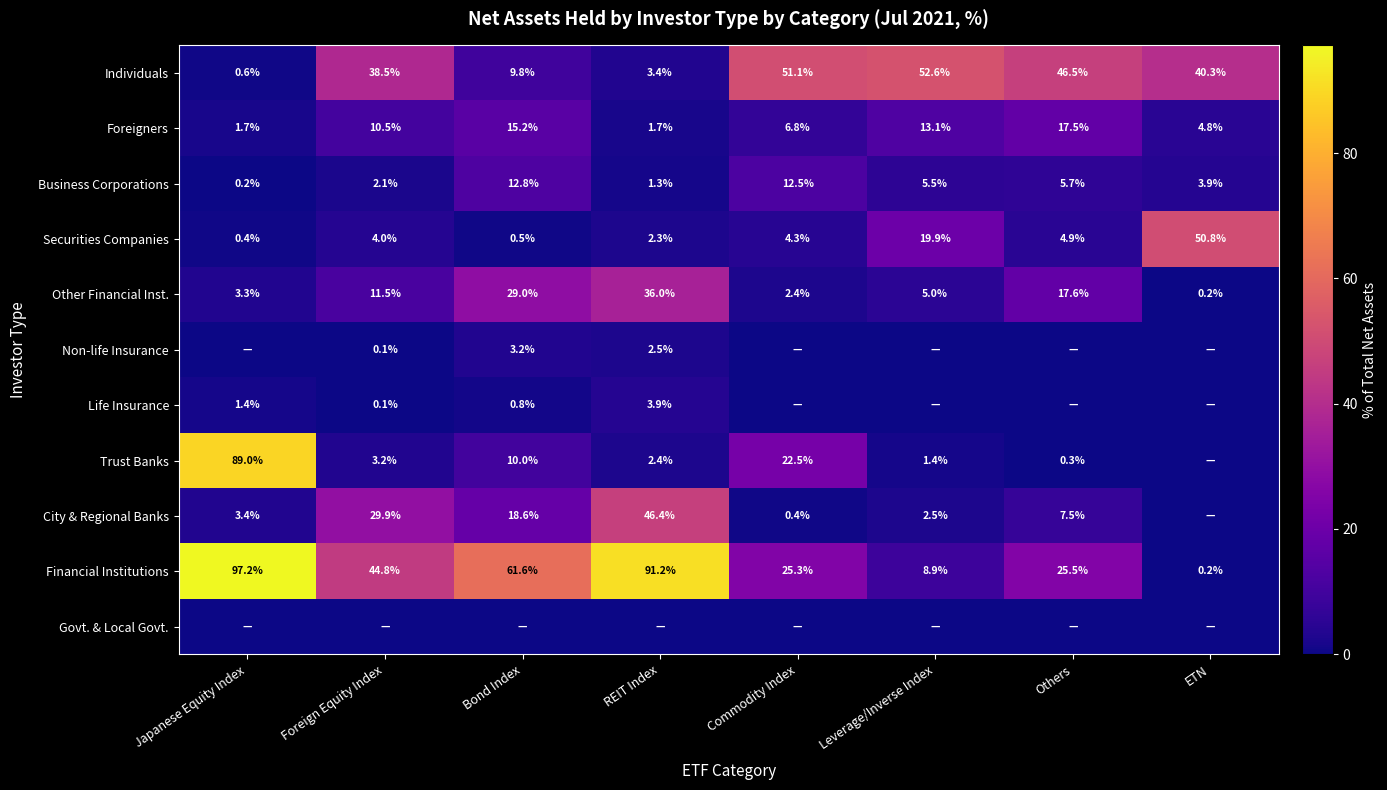

What is the maximum value for Securities Companies?

50.8